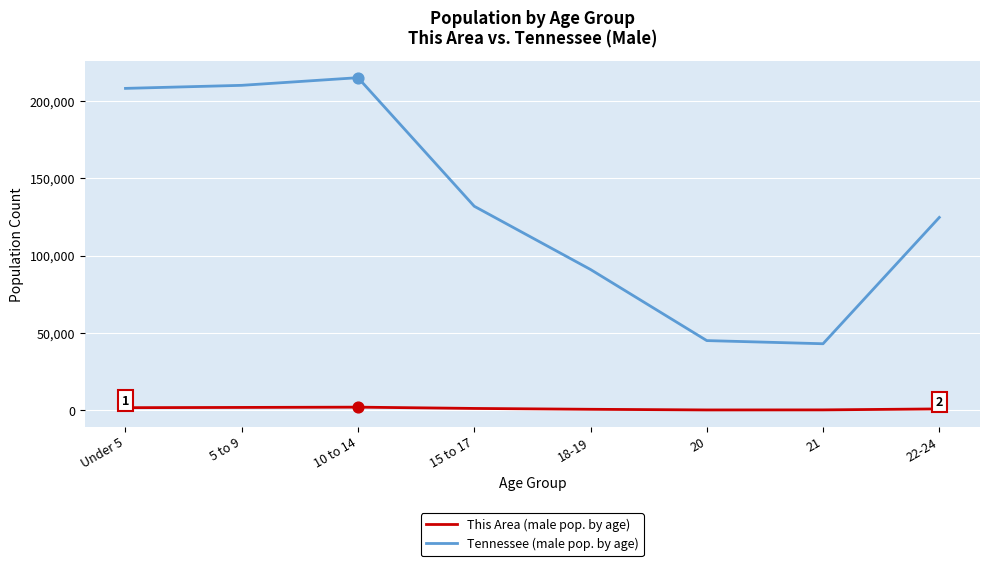

Between Under 5 and 22-24, which series saw the biggest shift?

Tennessee (male pop. by age)